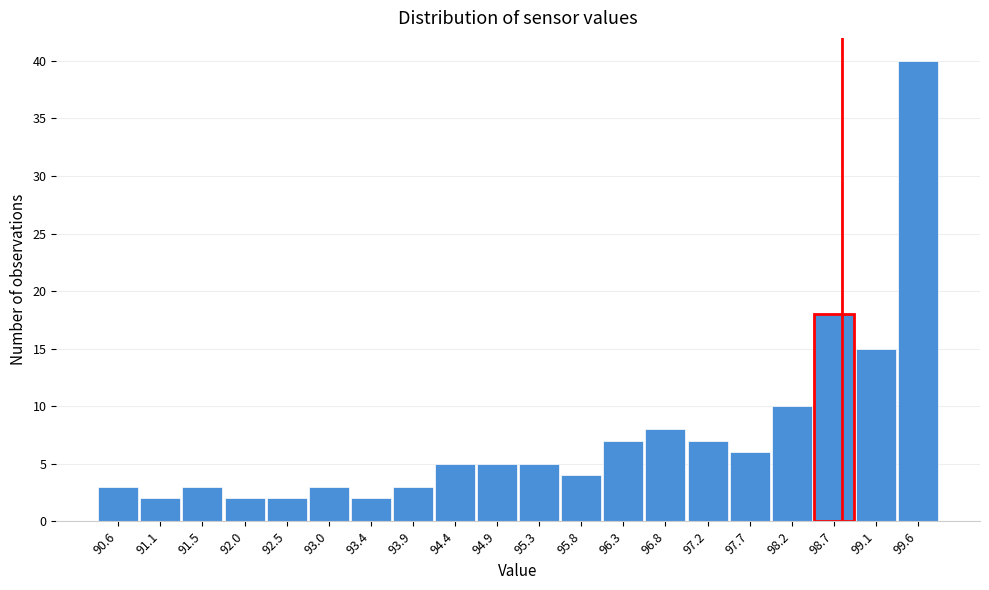

Reading left to right, list all the values displayed in this chart.

90.6=3	91.1=2	91.5=3	92.0=2	92.5=2	93.0=3	93.4=2	93.9=3	94.4=5	94.9=5	95.3=5	95.8=4	96.3=7	96.8=8	97.2=7	97.7=6	98.2=10	98.7=18	99.1=15	99.6=40